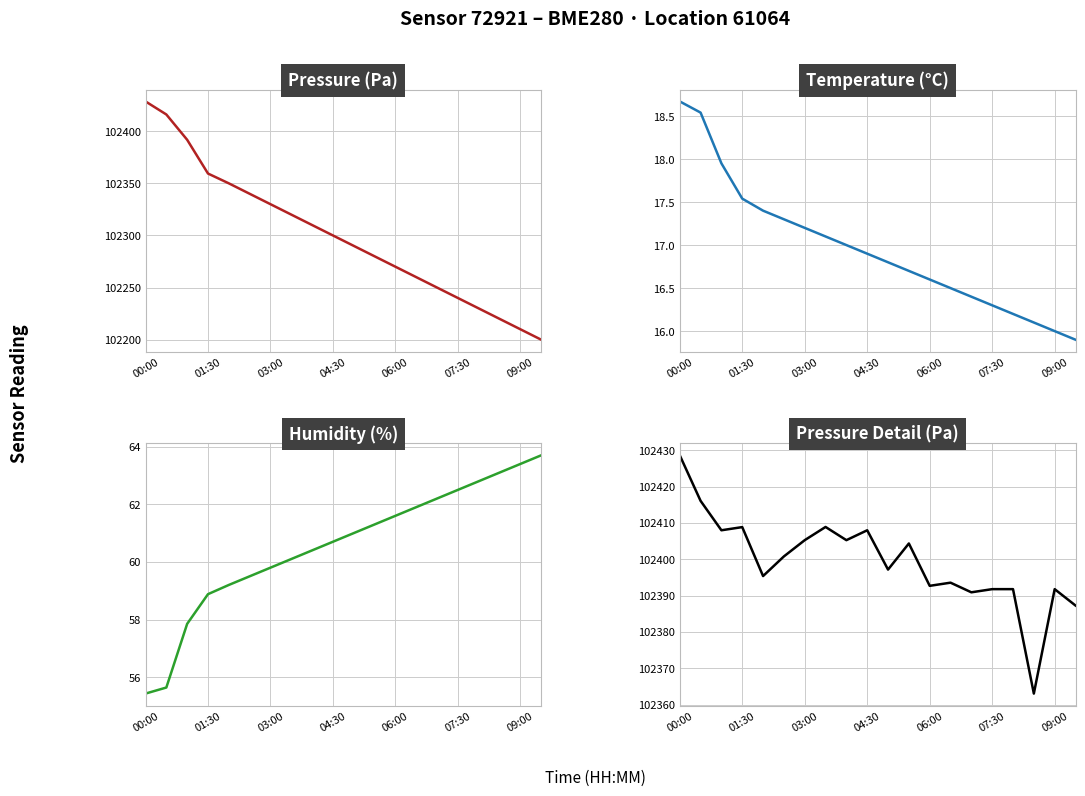

How many lines are shown in the chart?

4